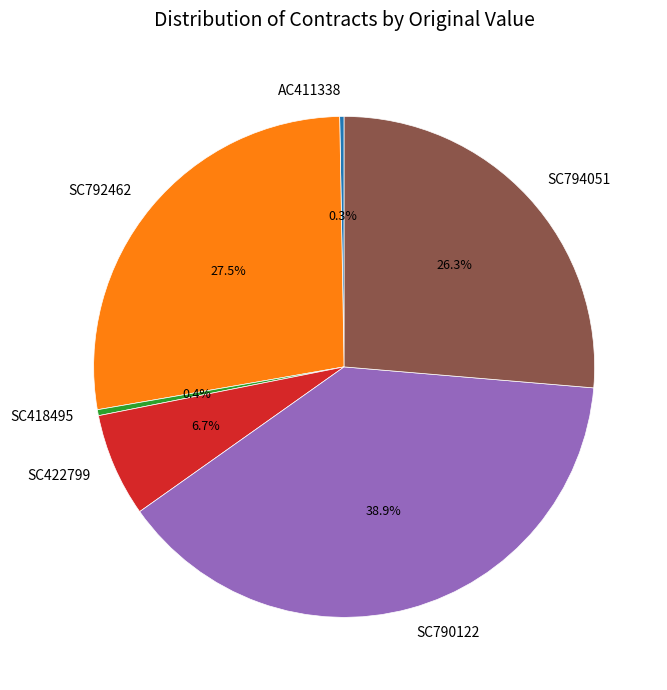

Does SC422799 represent more than half of the total?

No